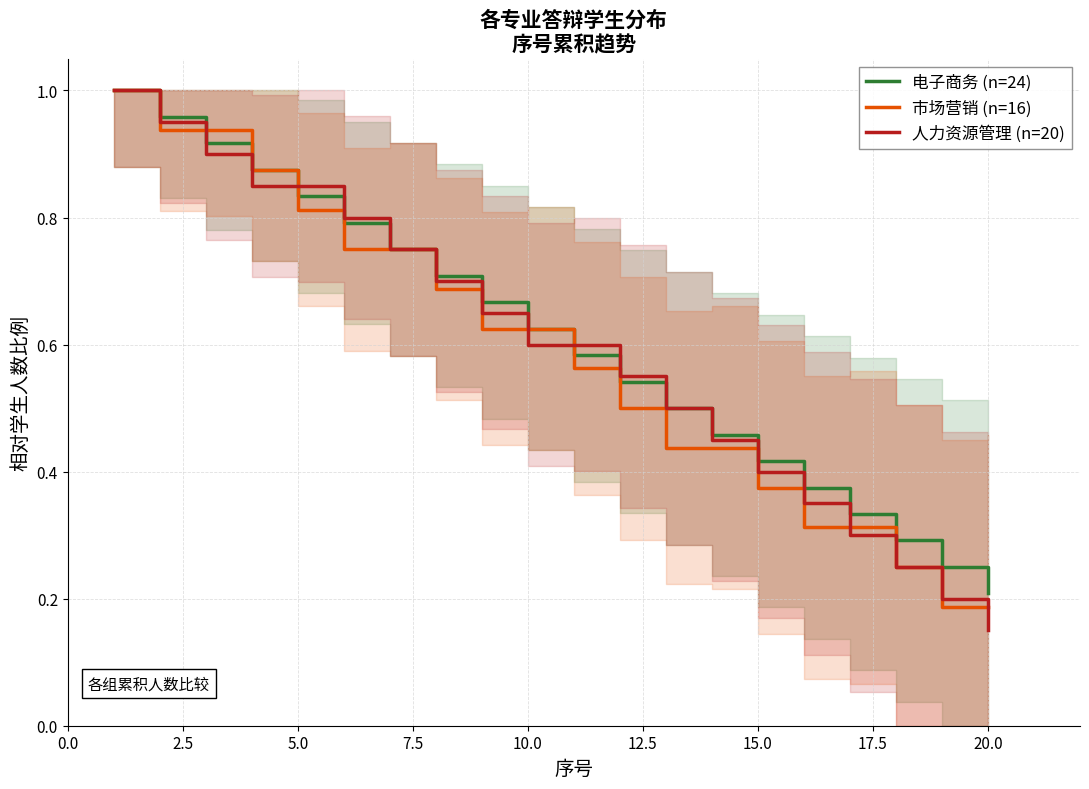

What is the maximum value shown in the chart?

1.0